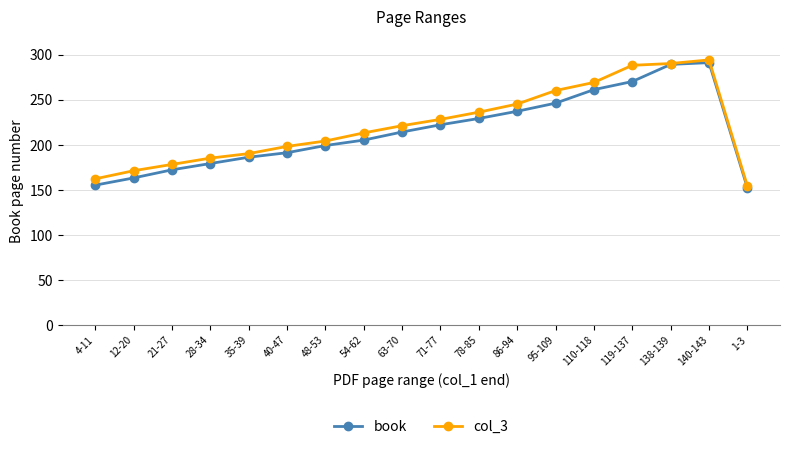

At which label does col_3 reach its minimum?

1-3